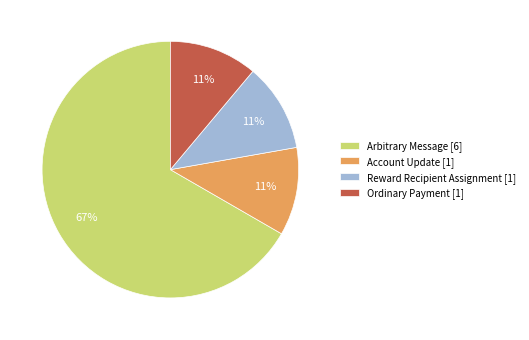

Do Reward Recipient Assignment [1] and Arbitrary Message [6] together represent more than half of the pie?

Yes